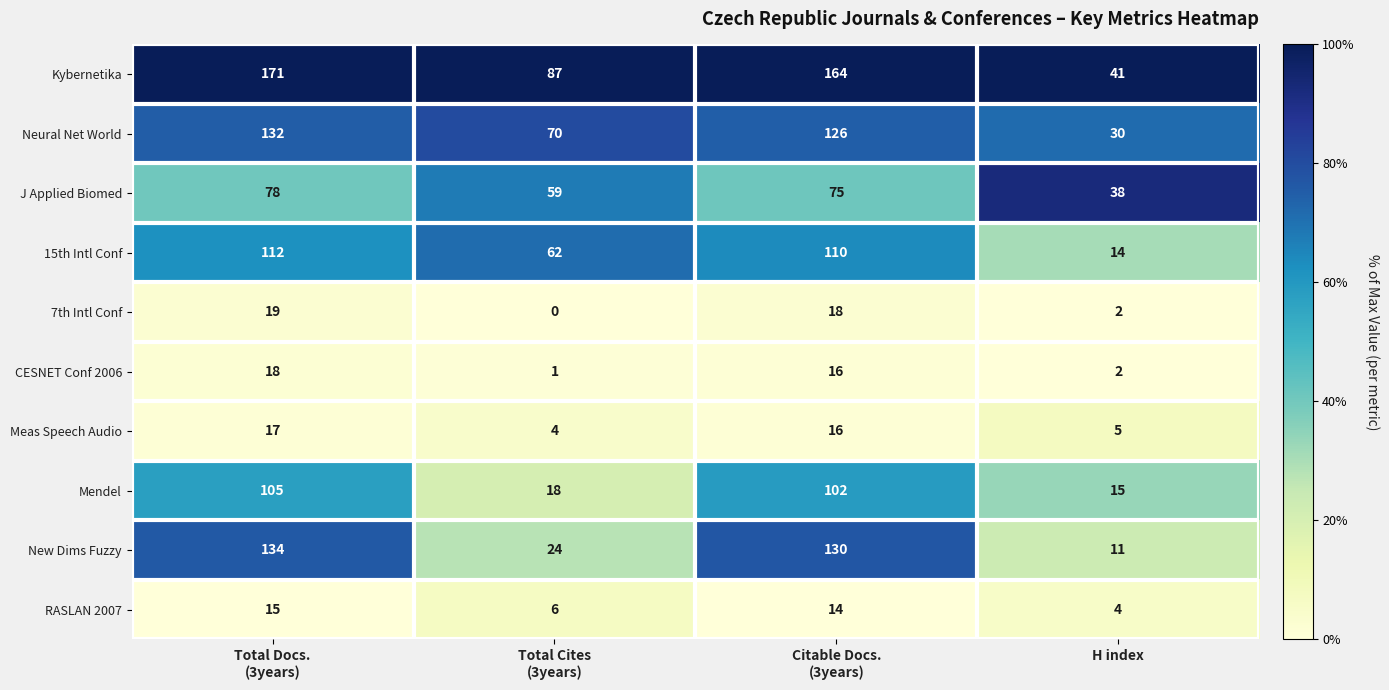

What is the sum of all J Applied Biomed values?

250